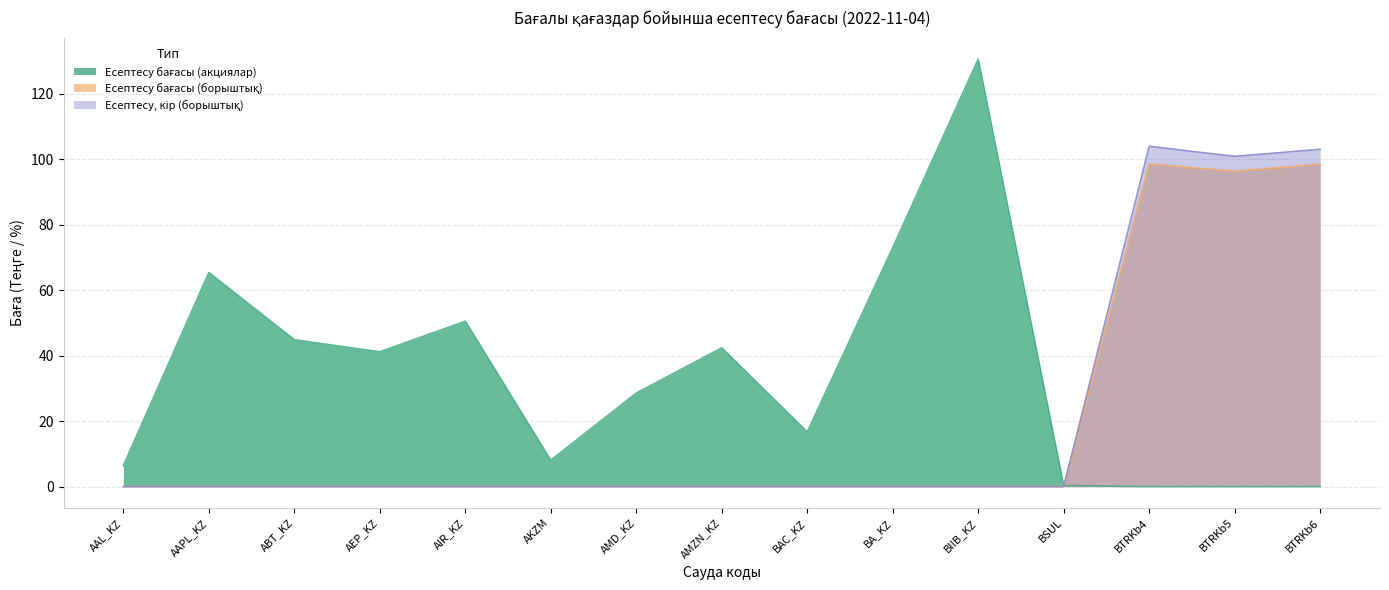

What is the label of the 14th point from the right?

AAPL_KZ